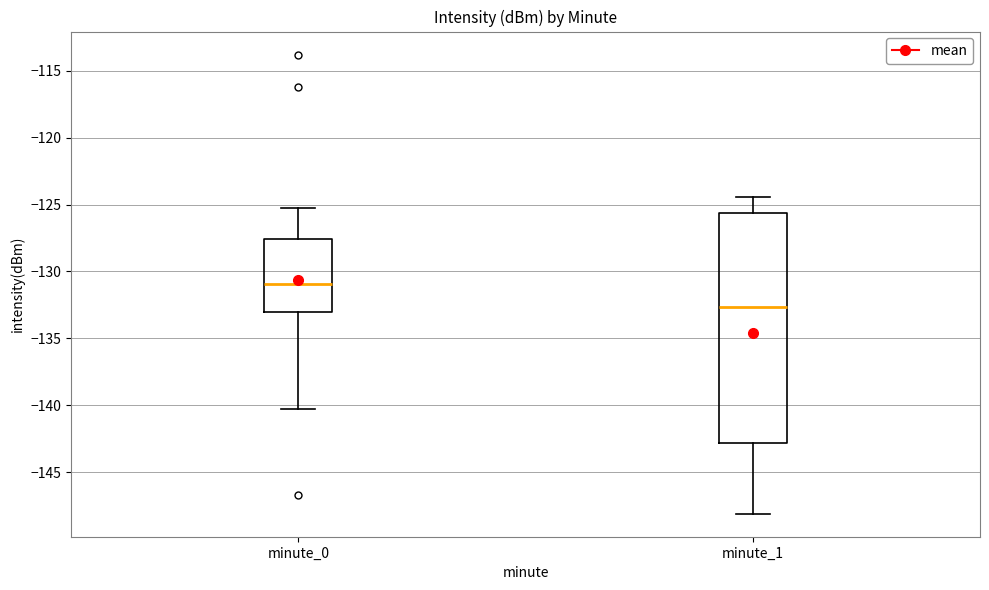

Reading left to right, read every box against the y-axis: the position of its median line, the range the box covers, and the ends of its whiskers. The values are not printed on the chart, so give them approximately, as read against the axis.

minute_0: median -131.0, box -133.0 to -127.5, whiskers -140.5 to -125.0
minute_1: median -132.5, box -143.0 to -125.5, whiskers -148.0 to -124.5